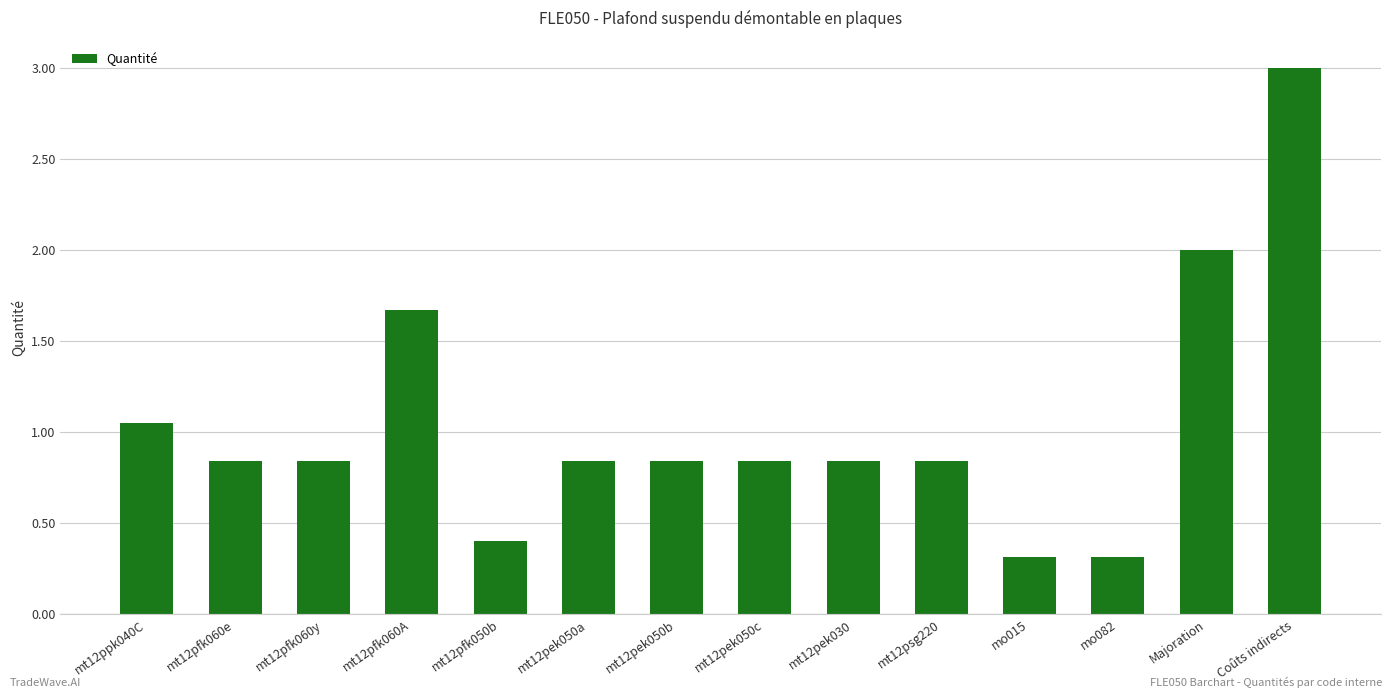

What is the greatest value displayed?

3.0